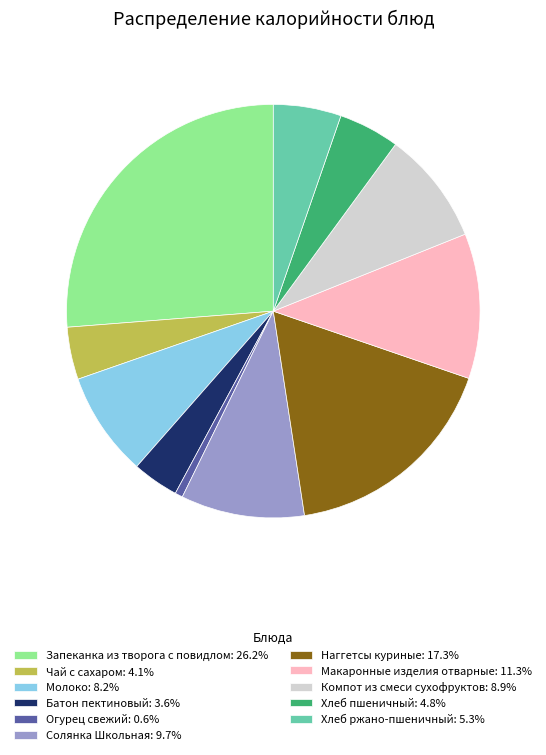

Is it true that Компот из смеси сухофруктов is 1% of the pie?

False